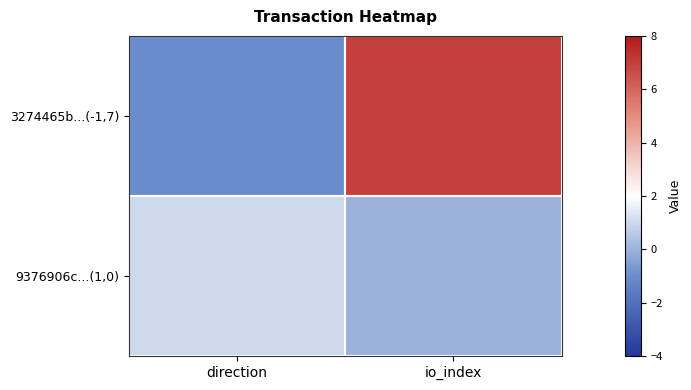

Which has a higher value, io_index or direction?

io_index